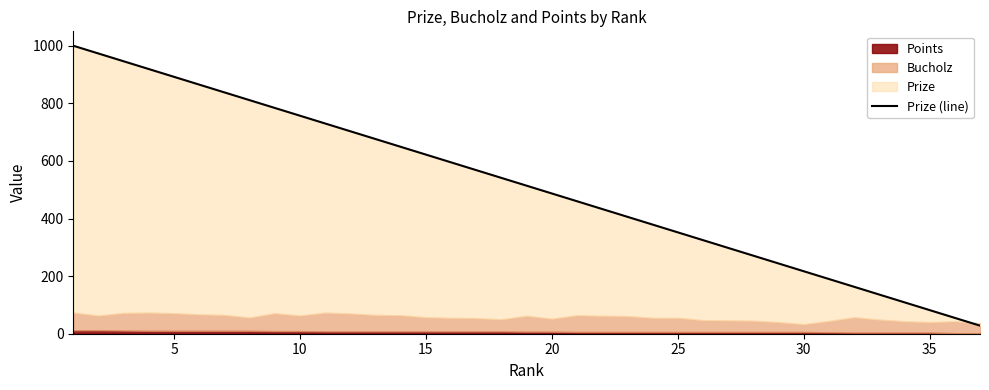

Which has a higher value, 20 or 29?

20